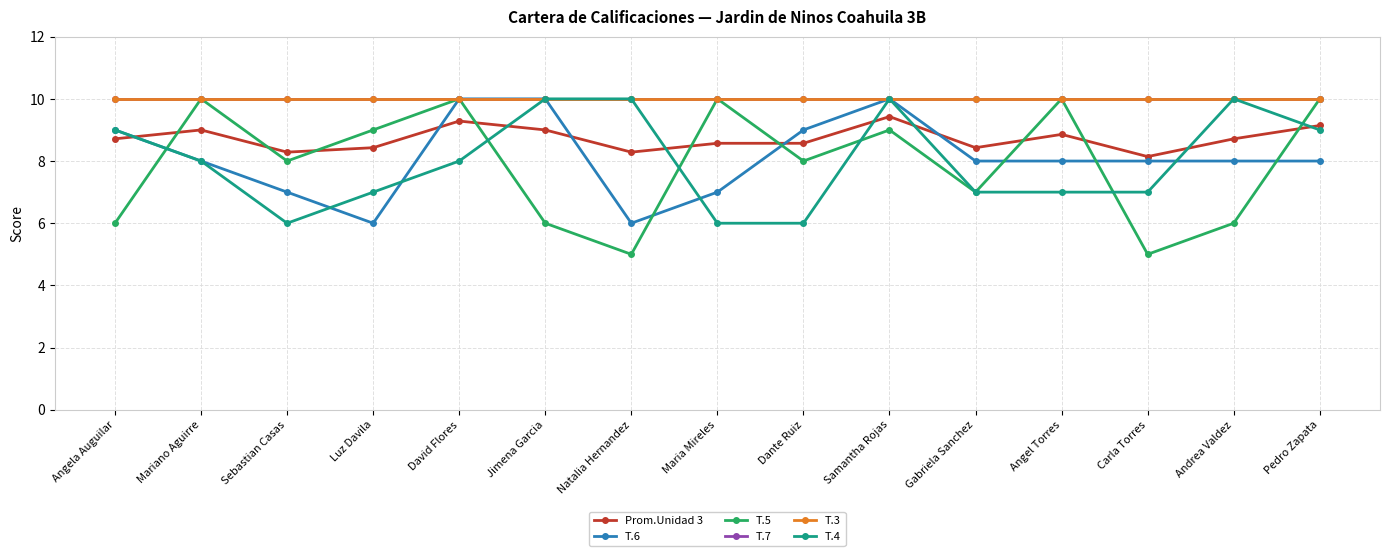

What is the sum of the T.5 values at Andrea Valdez and Angela Auguilar?

12.0